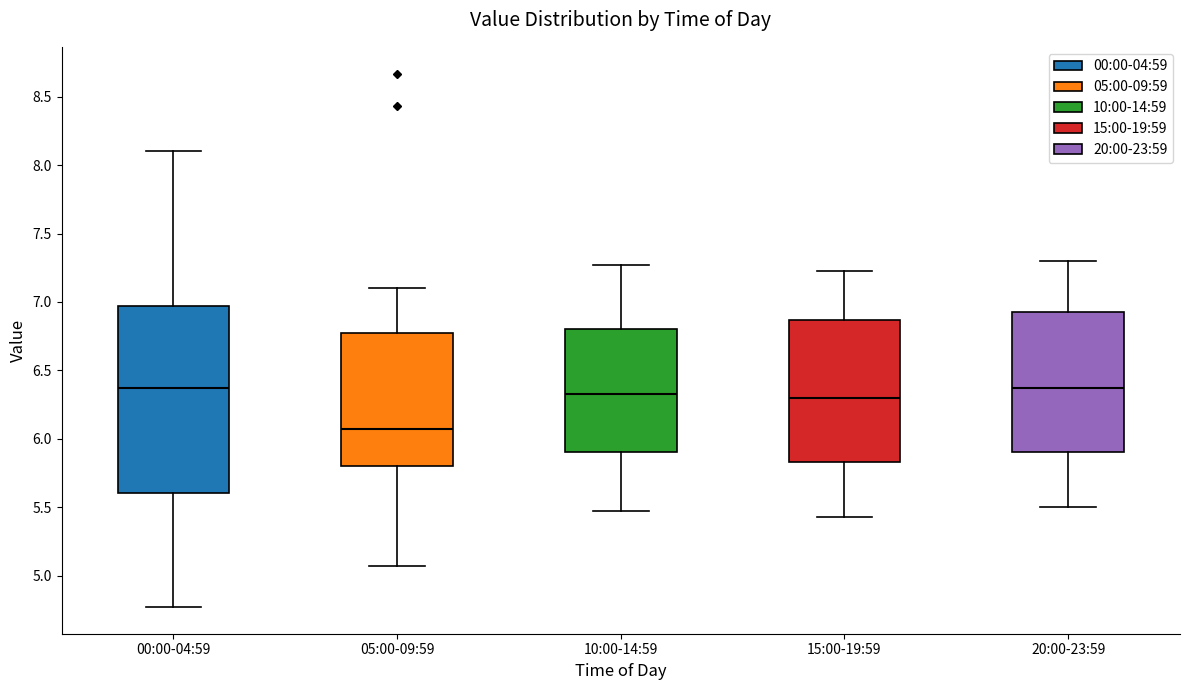

Reading left to right, transcribe this box plot: for each box, give where its median line is, the range the box spans, and where its two whiskers end, as read against the y-axis. The values are not printed on the chart, so give them approximately, as read against the axis.

00:00-04:59: median 6.35, box 5.60 to 6.95, whiskers 4.75 to 8.10
05:00-09:59: median 6.05, box 5.80 to 6.75, whiskers 5.05 to 7.10
10:00-14:59: median 6.35, box 5.90 to 6.80, whiskers 5.45 to 7.25
15:00-19:59: median 6.30, box 5.85 to 6.85, whiskers 5.45 to 7.25
20:00-23:59: median 6.35, box 5.90 to 6.95, whiskers 5.50 to 7.30